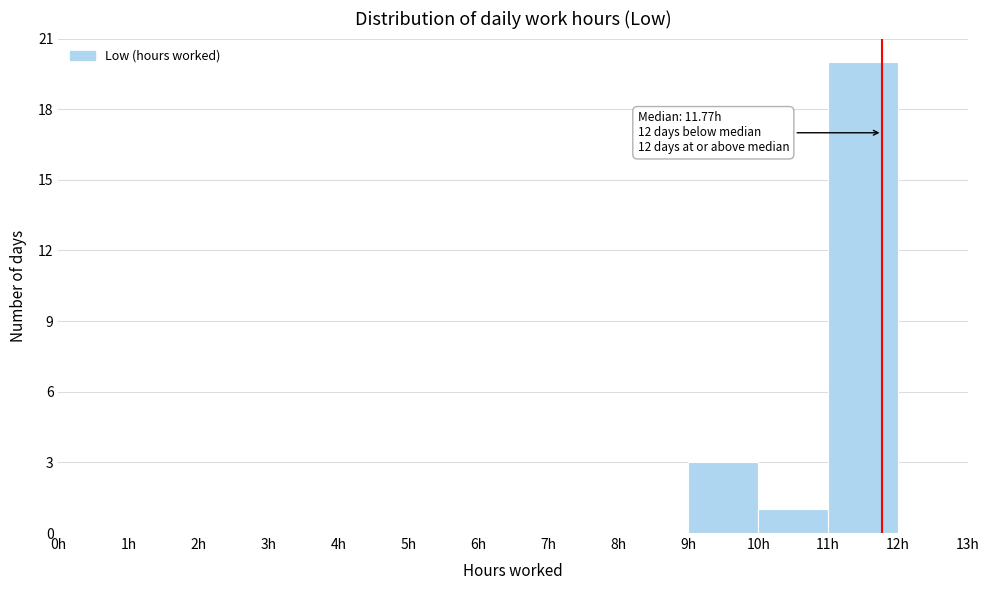

Which range on the x-axis has the tallest bar?

11 to 12